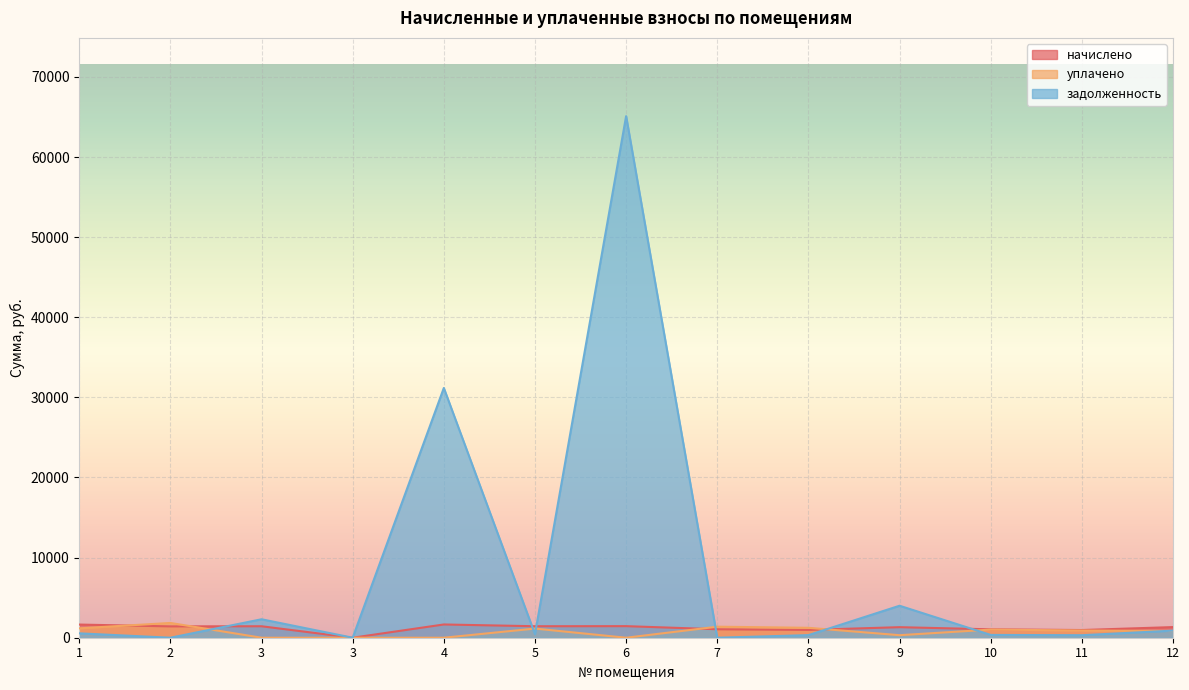

In уплачено, how many points are lower than both neighbors (excluding endpoints)?

2